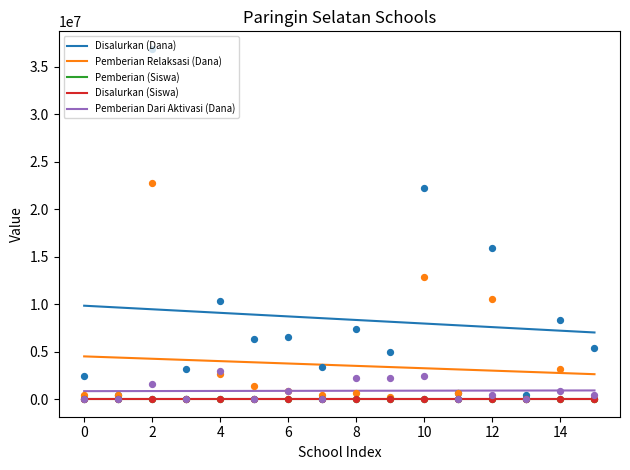

True or false: Pemberian Dari Aktivasi (Dana) and Pemberian (Siswa) cross at least once.

False